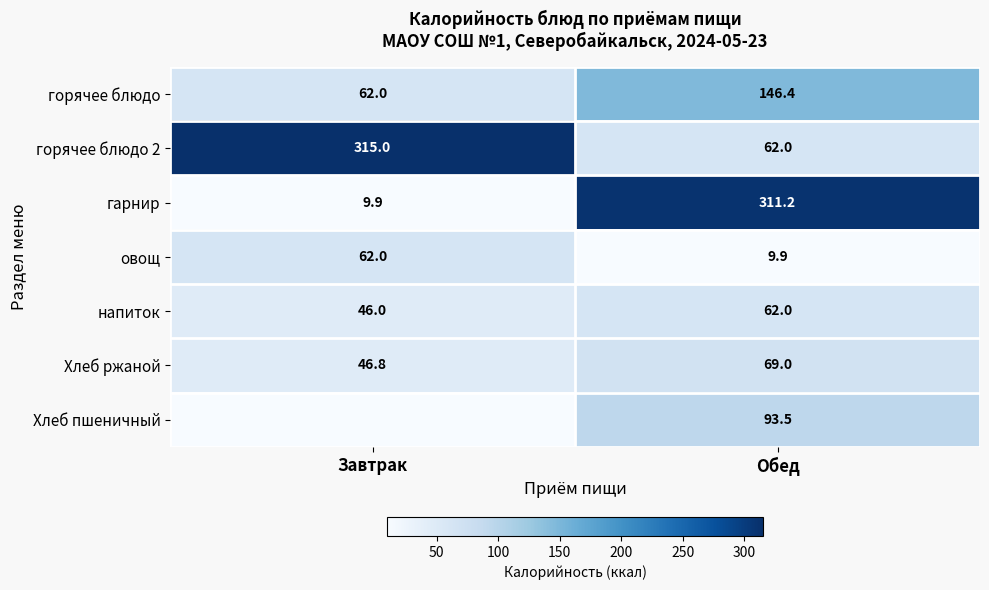

What is the average value of the горячее блюдо series?

104.2